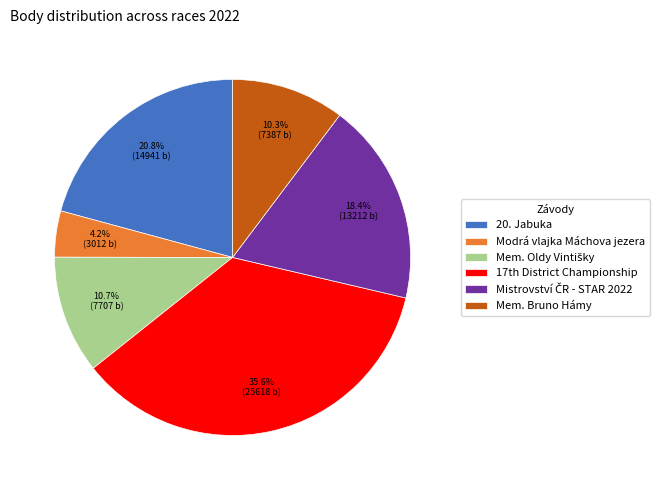

Does any single category account for the majority?

No